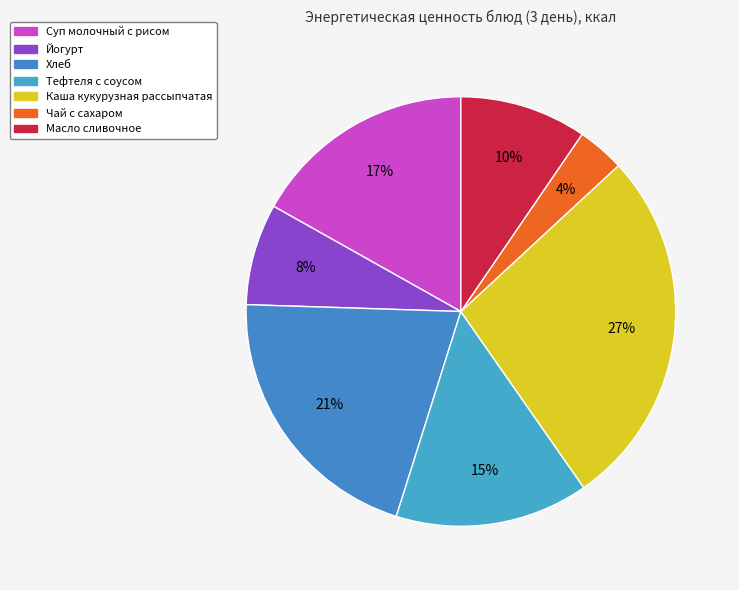

To the nearest percent, what percentage of the pie is Тефтеля с соусом?

15%